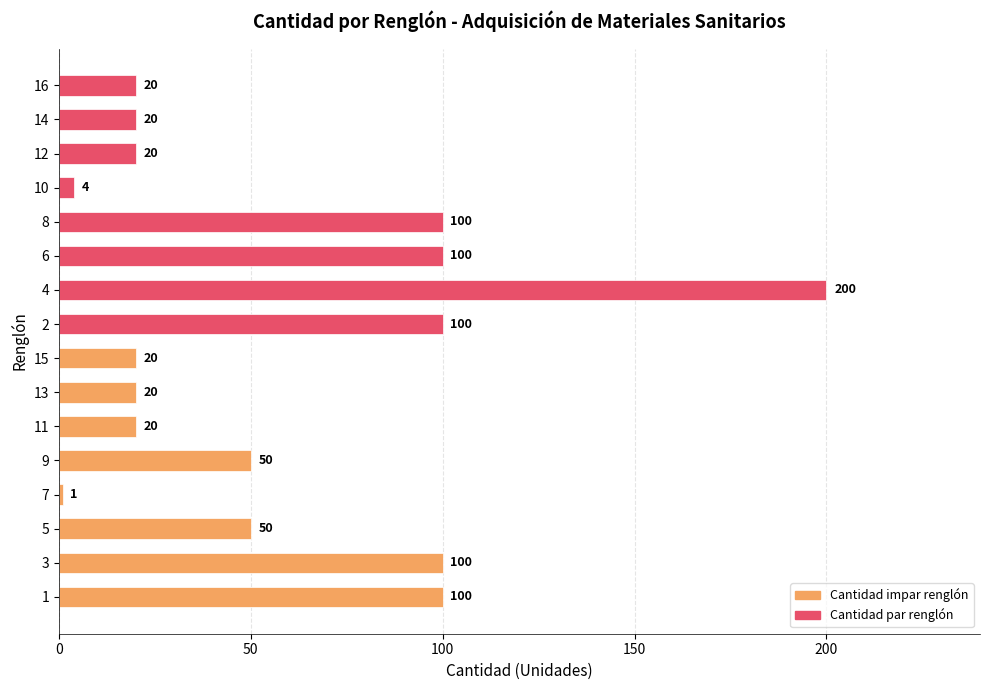

At 0, list the series in order from largest to smallest.

Renglones impares, Renglones pares